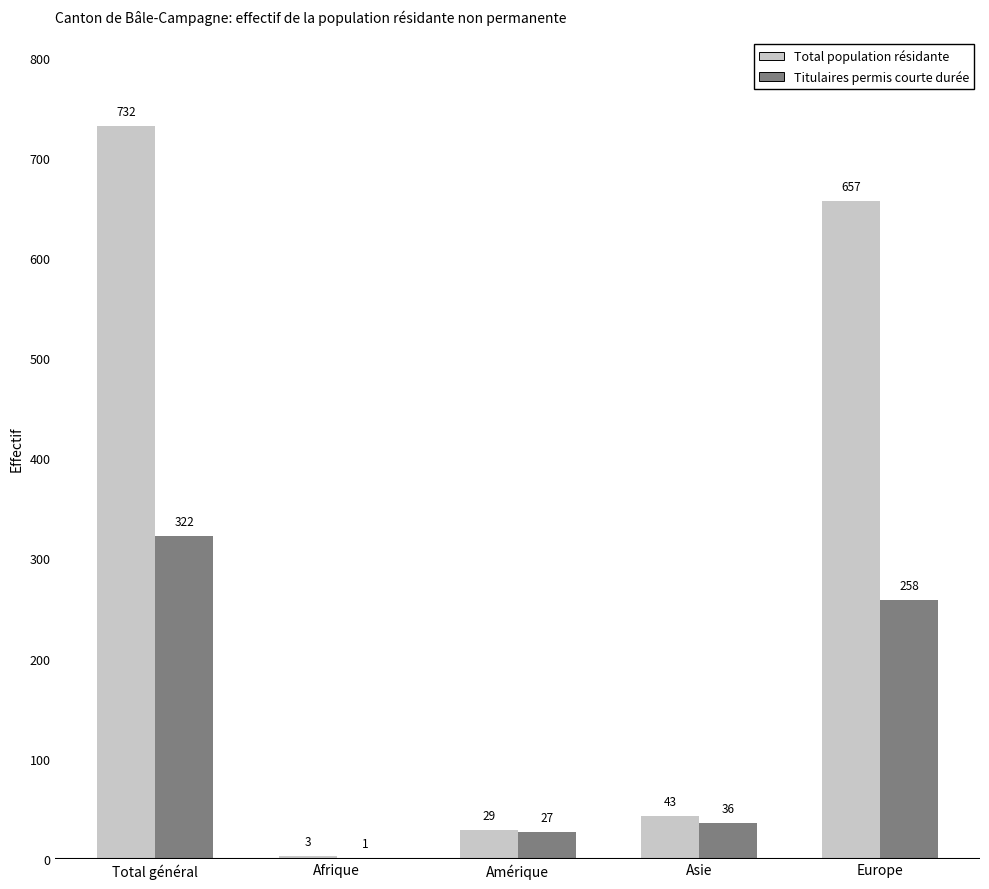

At which category is the sum across all series the highest?

Total général